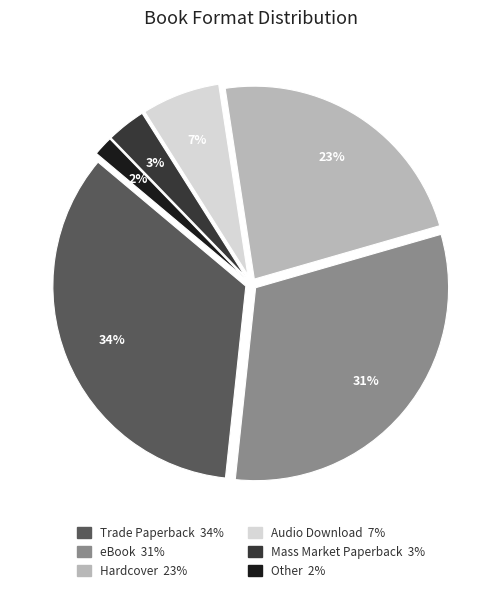

Does any single category account for the majority?

No